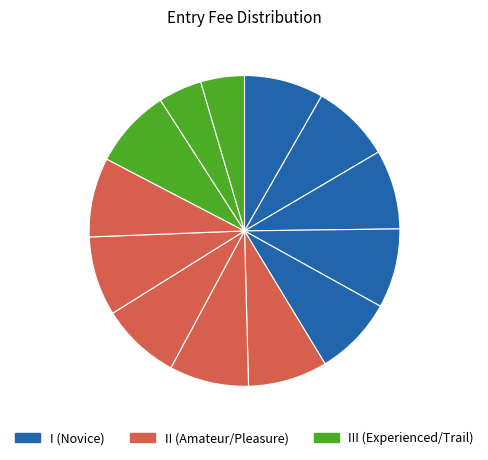

Rank the categories by value from highest to lowest.

Novice Colts, Novice Fillies, Novice Mares, Novice Stallions, Novice Geldings, Amateur Colts, Amateur Fillies, Amateur Mares, Experienced Mares, Experienced Stallions, Experienced Geldings, Trail in hand, Trail ridden